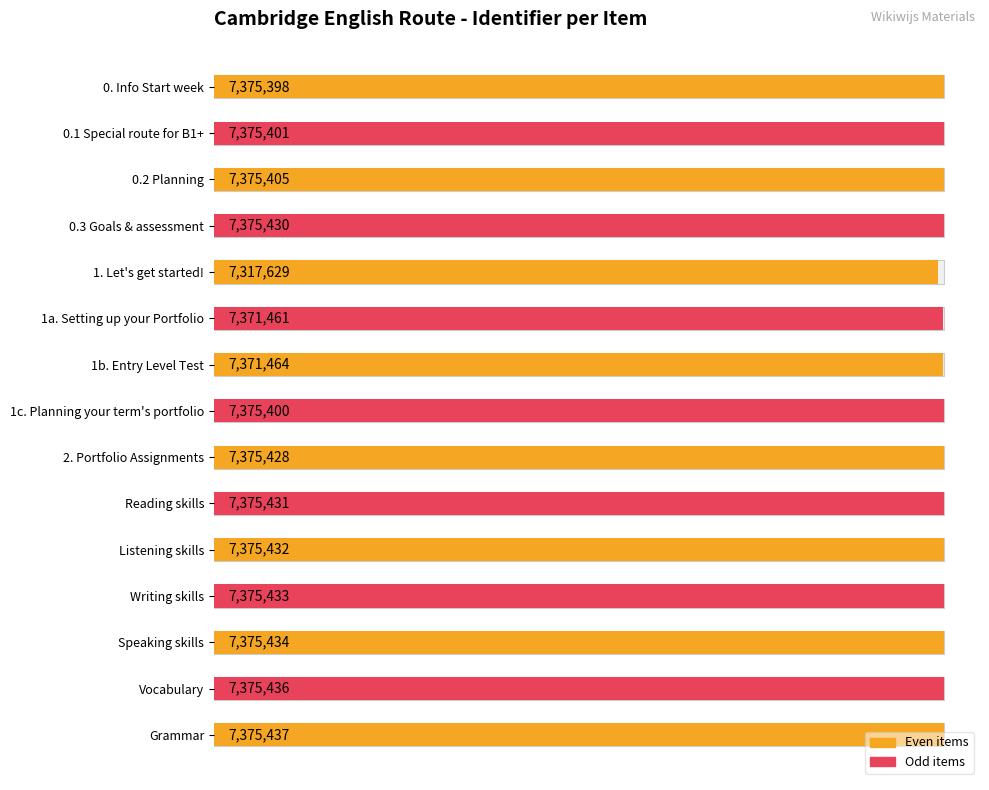

Are the bars grouped side by side (vs. stacked)?

No